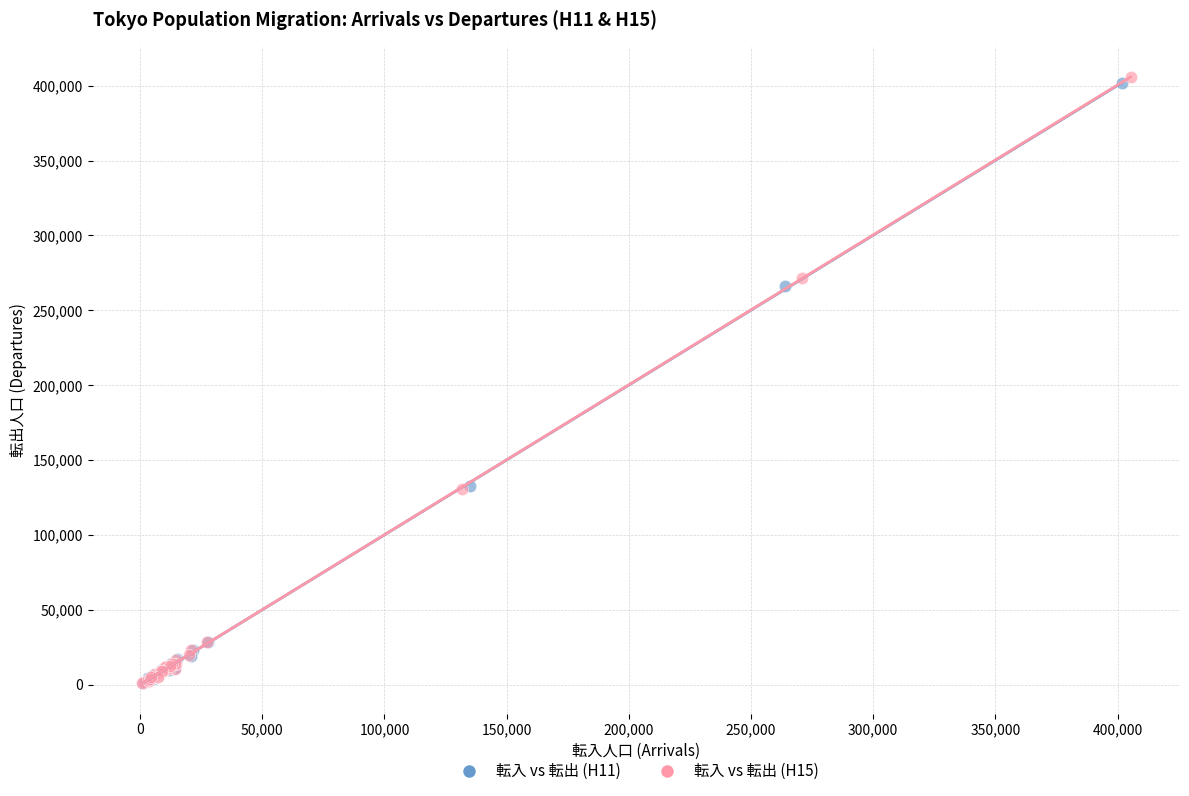

Which series reaches the maximum Y coordinate?

転入 vs 転出 (H15)